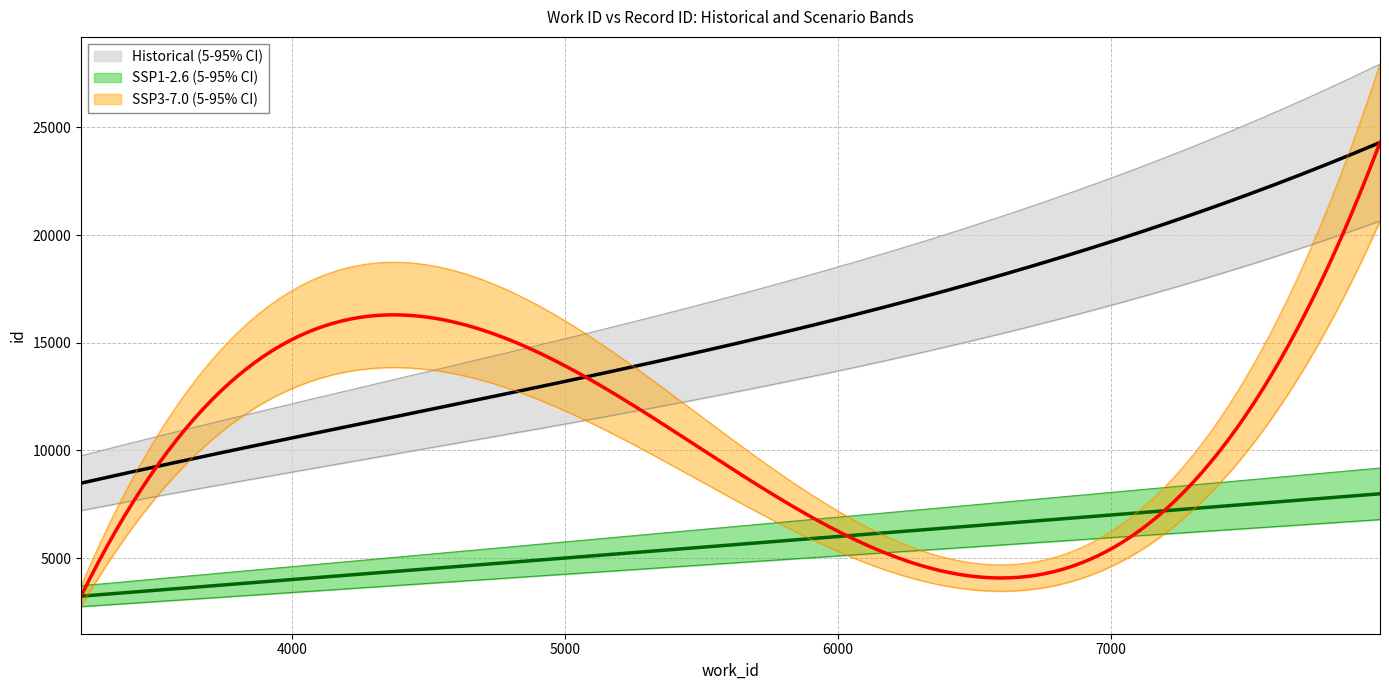

At which label does SSP1-2.6 (5-95% CI) reach its minimum?

3228